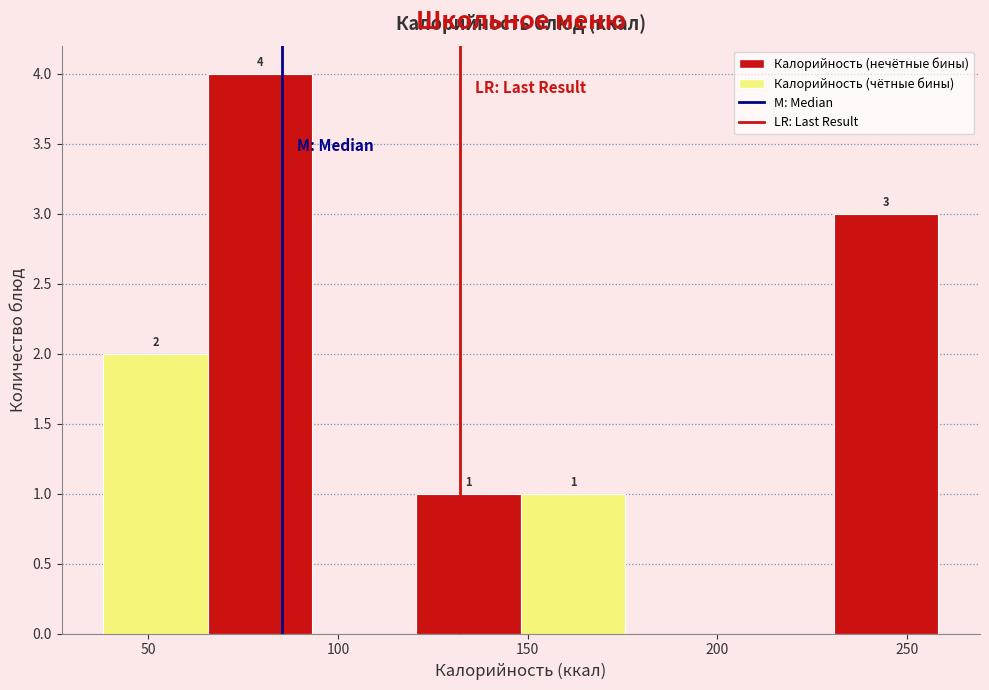

Over which range of the x-axis is the bar tallest?

65 to 95